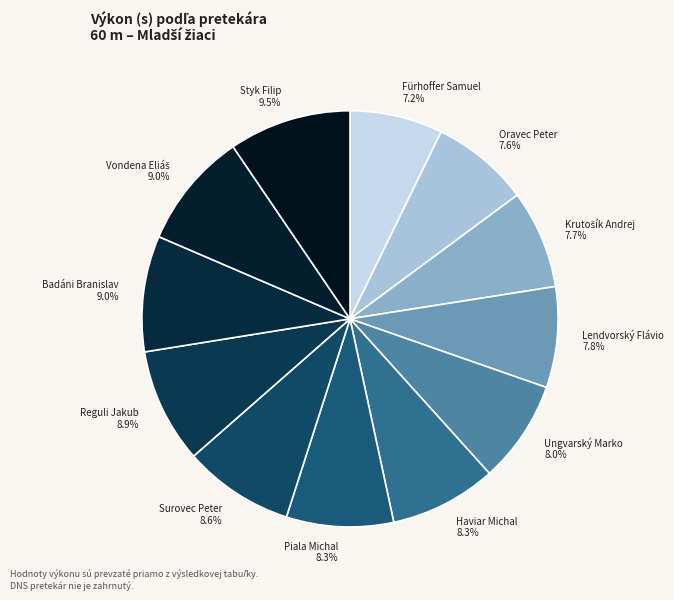

How many slices are in this pie chart?

12